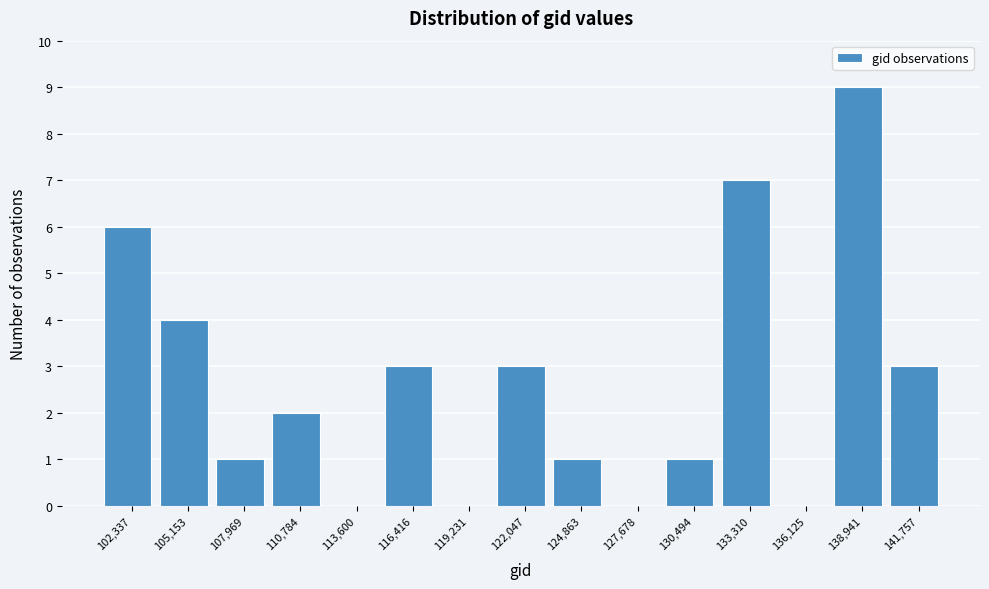

How tall is the bar that spans 137500 to 140500 on the x-axis? Neither the bar edges nor the heights are printed on the chart, so give them approximately, as read against the axes.

9